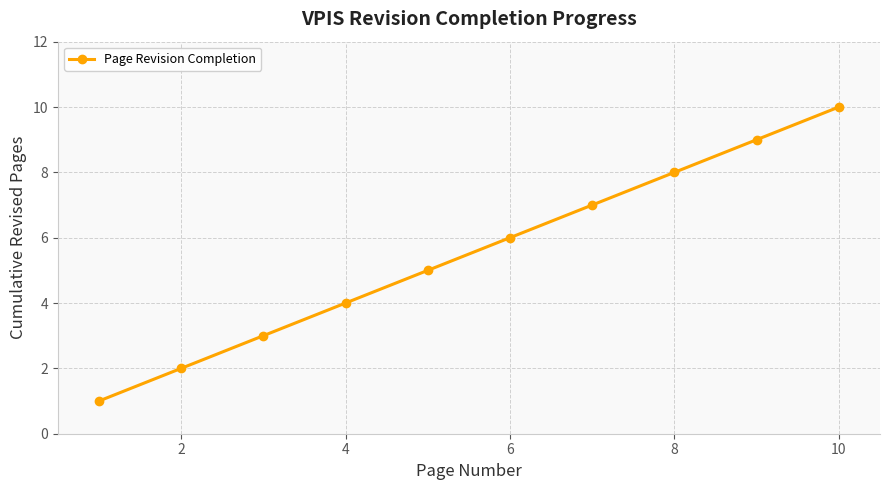

What is the smallest value displayed?

1